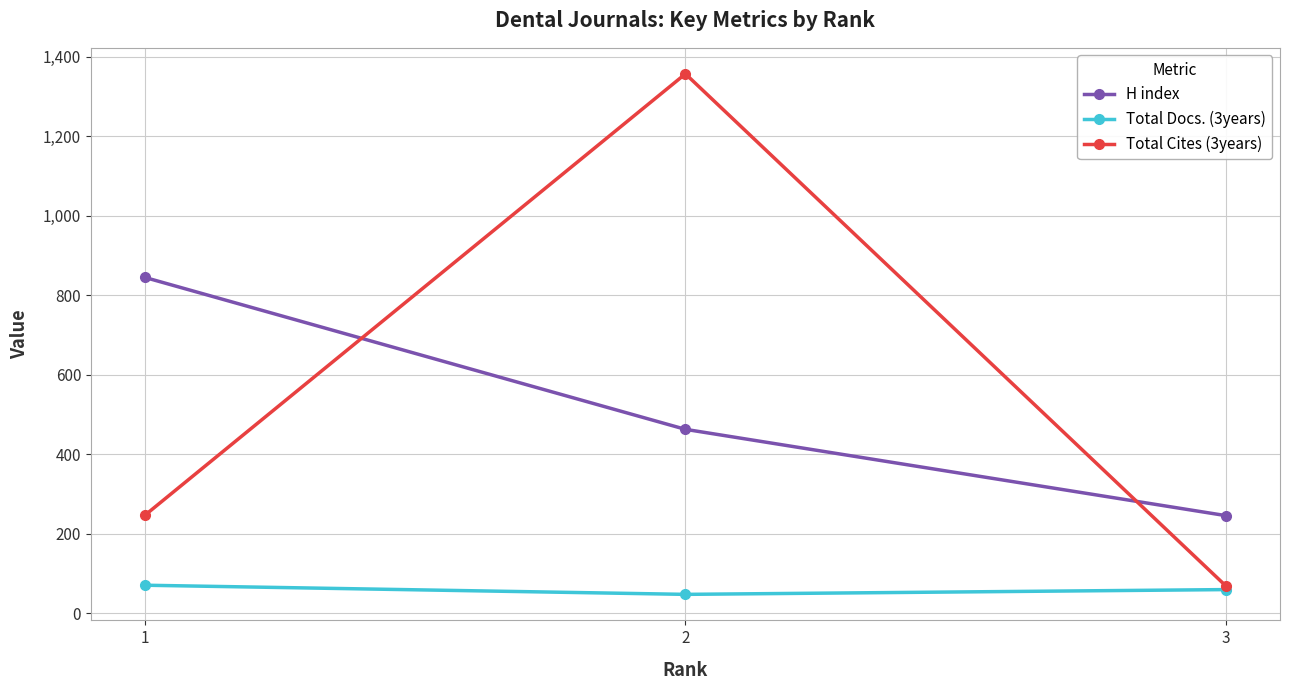

Is it true that H index equals 59 at 3?

False